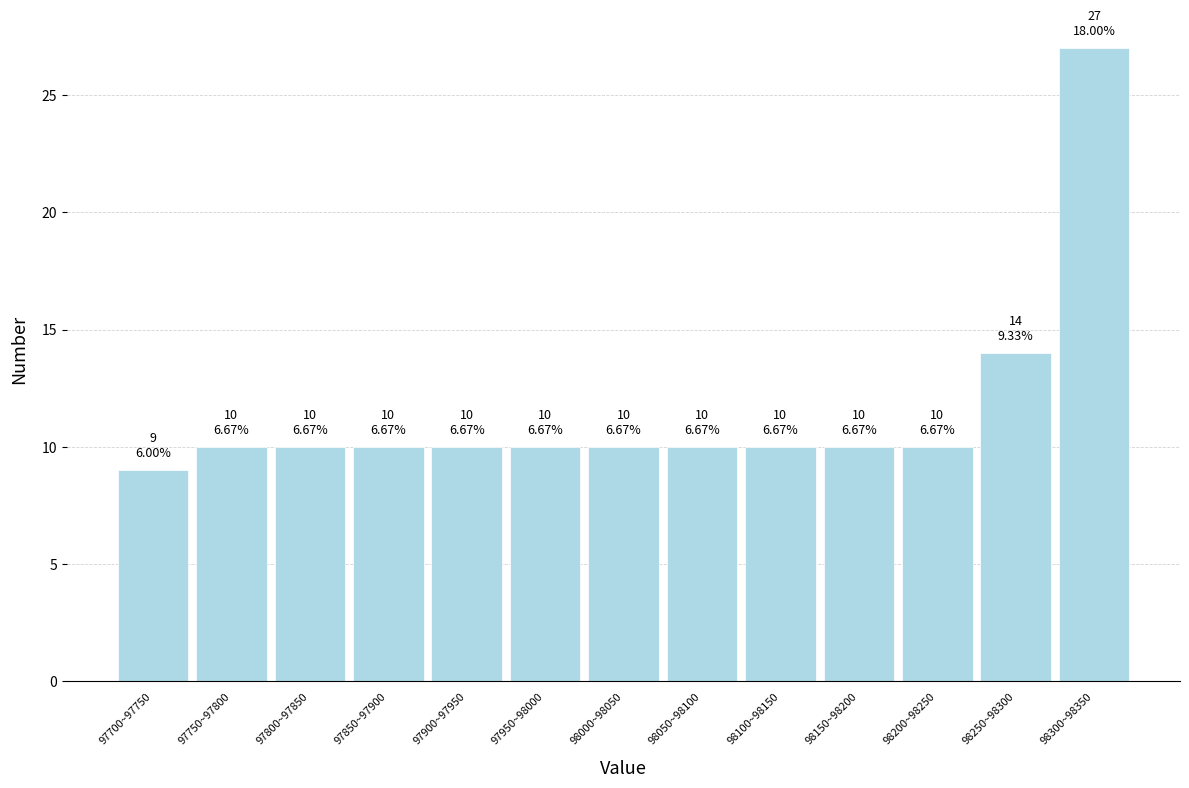

Reading right to left, extract all data points from this chart.

98300~98350=27	98250~98300=14	98200~98250=10	98150~98200=10	98100~98150=10	98050~98100=10	98000~98050=10	97950~98000=10	97900~97950=10	97850~97900=10	97800~97850=10	97750~97800=10	97700~97750=9